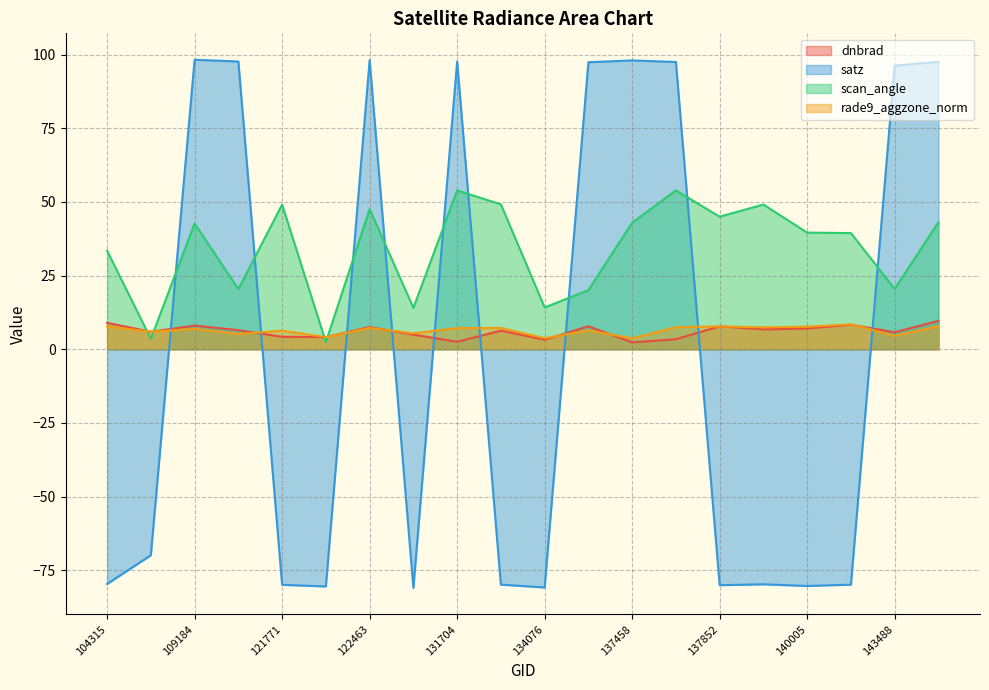

At how many categories does at least one series exceed -66?

20